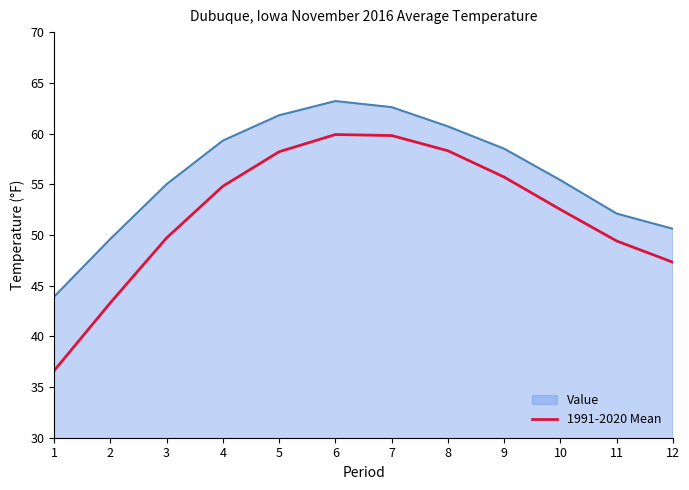

The 1991-2020 Mean series shows 58.3 at 8. True or false?

True